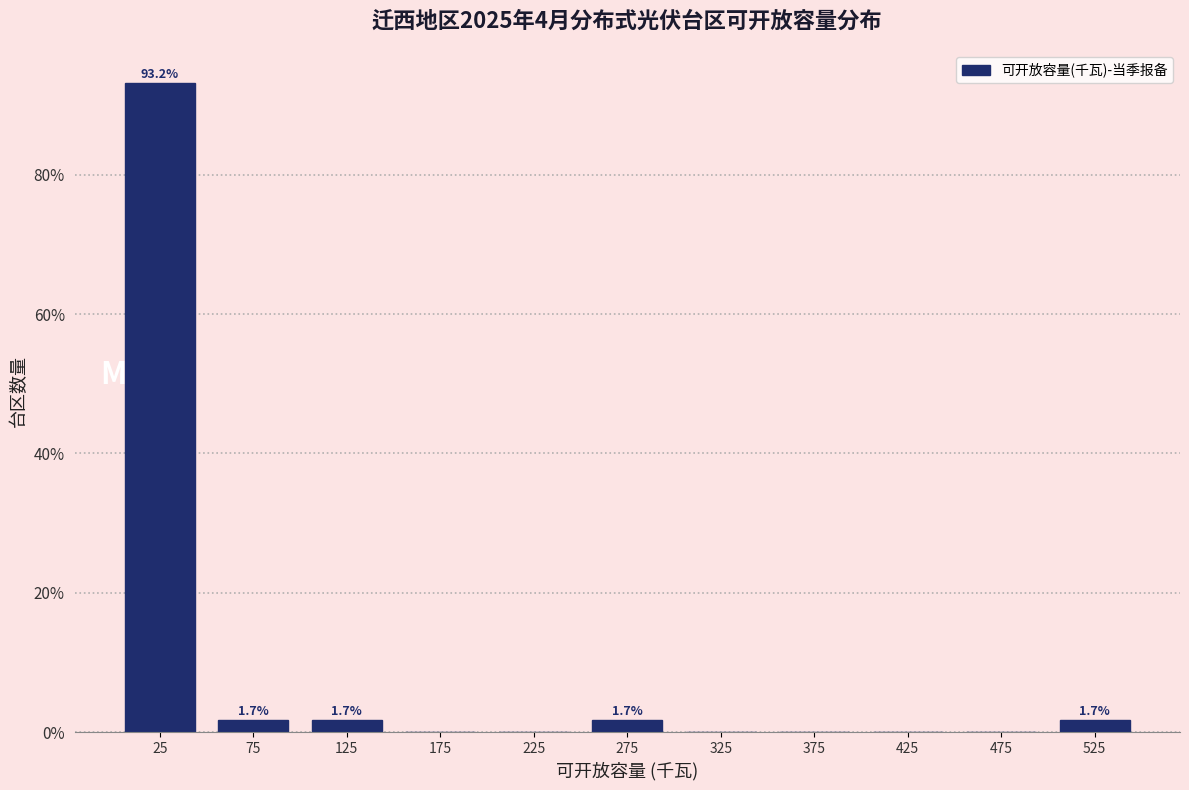

Over which range of the x-axis is the bar tallest?

0 to 50